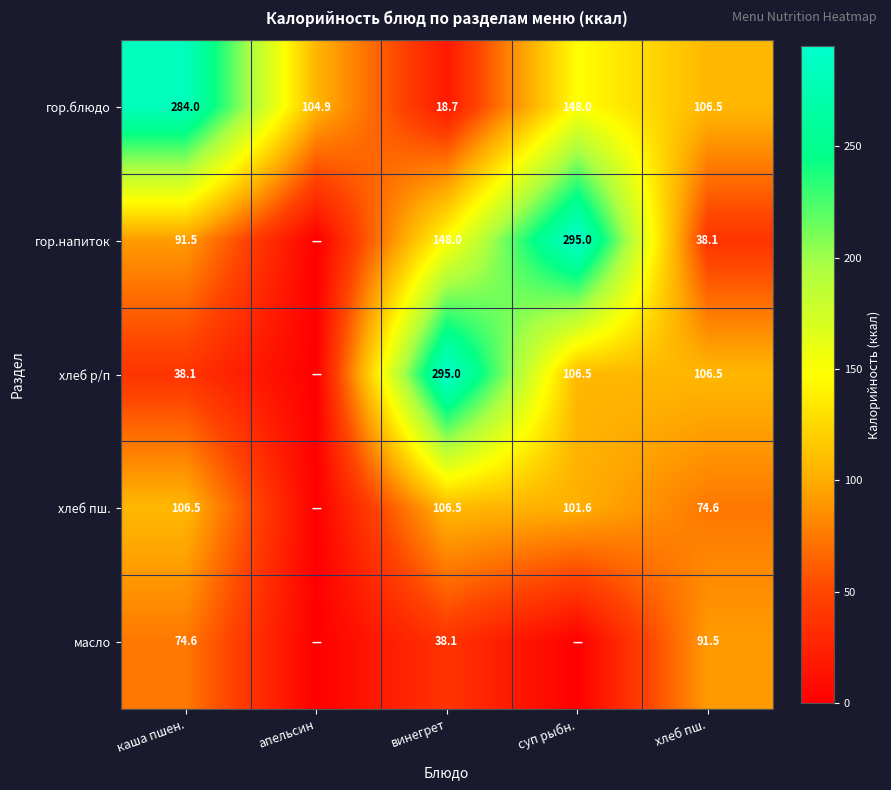

What is the lowest value of the гор.блюдо series?

18.7